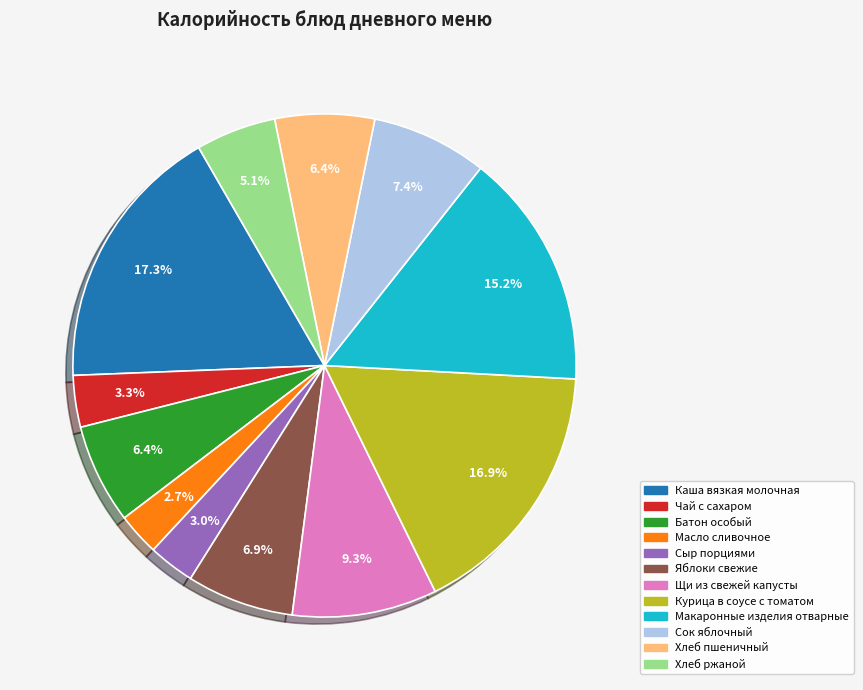

To the nearest percent, what is the difference between the largest and smallest slice percentages?

15%